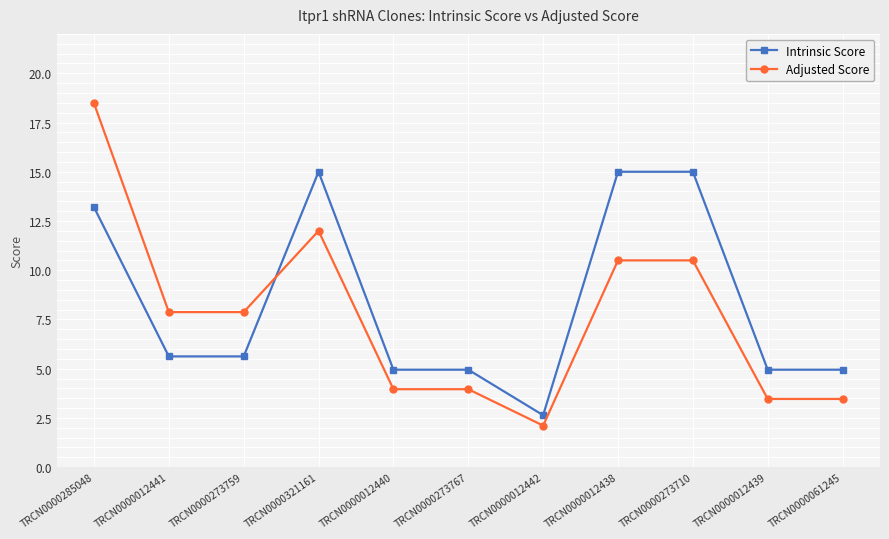

How many data points in Adjusted Score are less than 7?

5